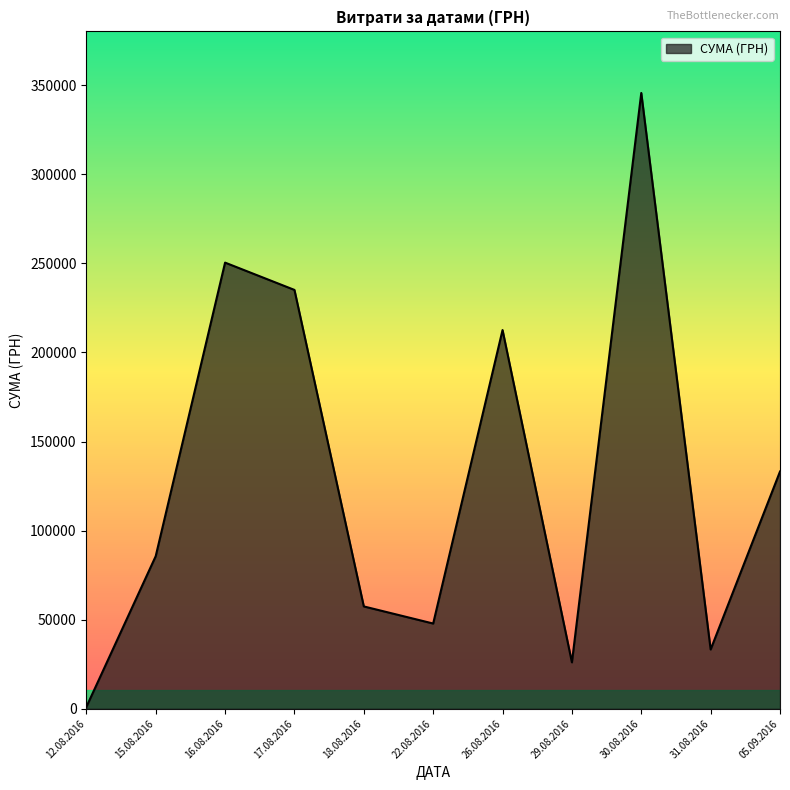

Read the value at 05.09.2016.

133168.7